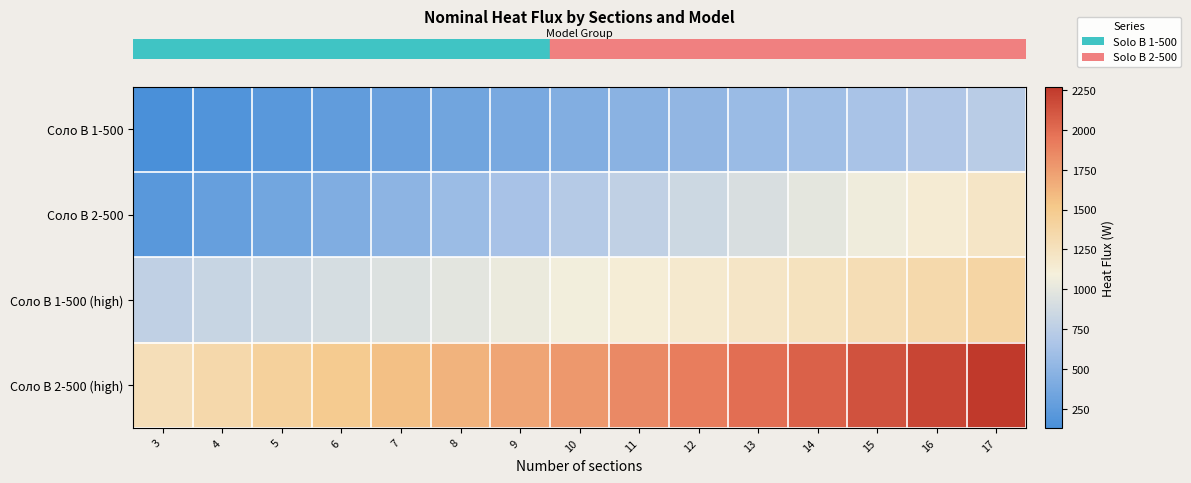

What is the total value across all series at 5?

2852.5